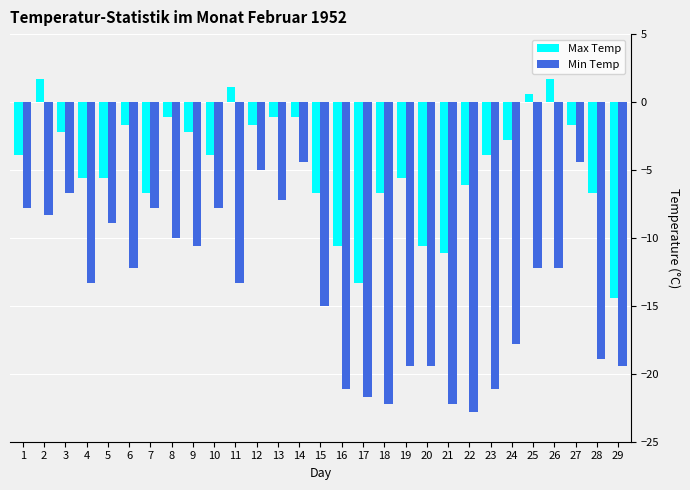

What is the greatest value displayed?

1.7